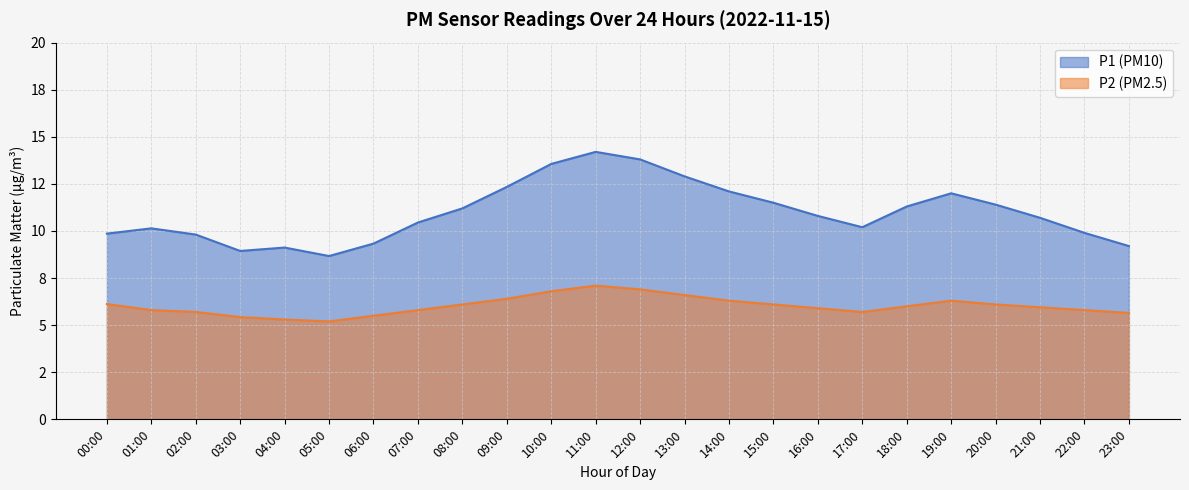

True or false: P2 has a value of 9.6 at 02:00.

False